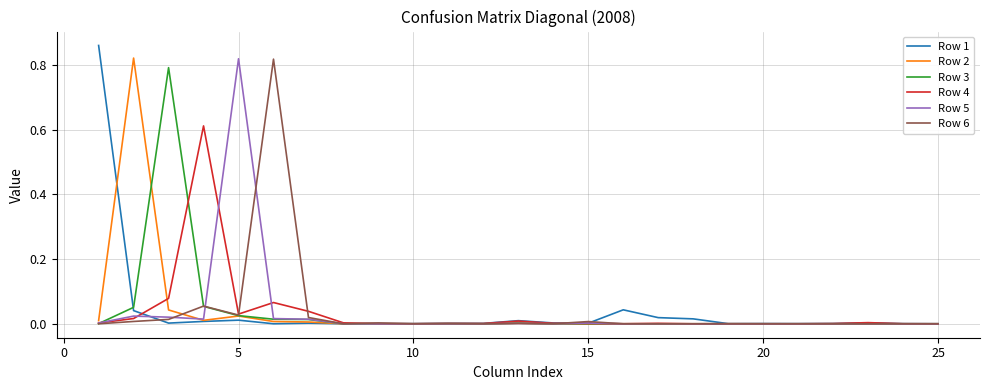

Which series has the widest spread of values?

Row 1